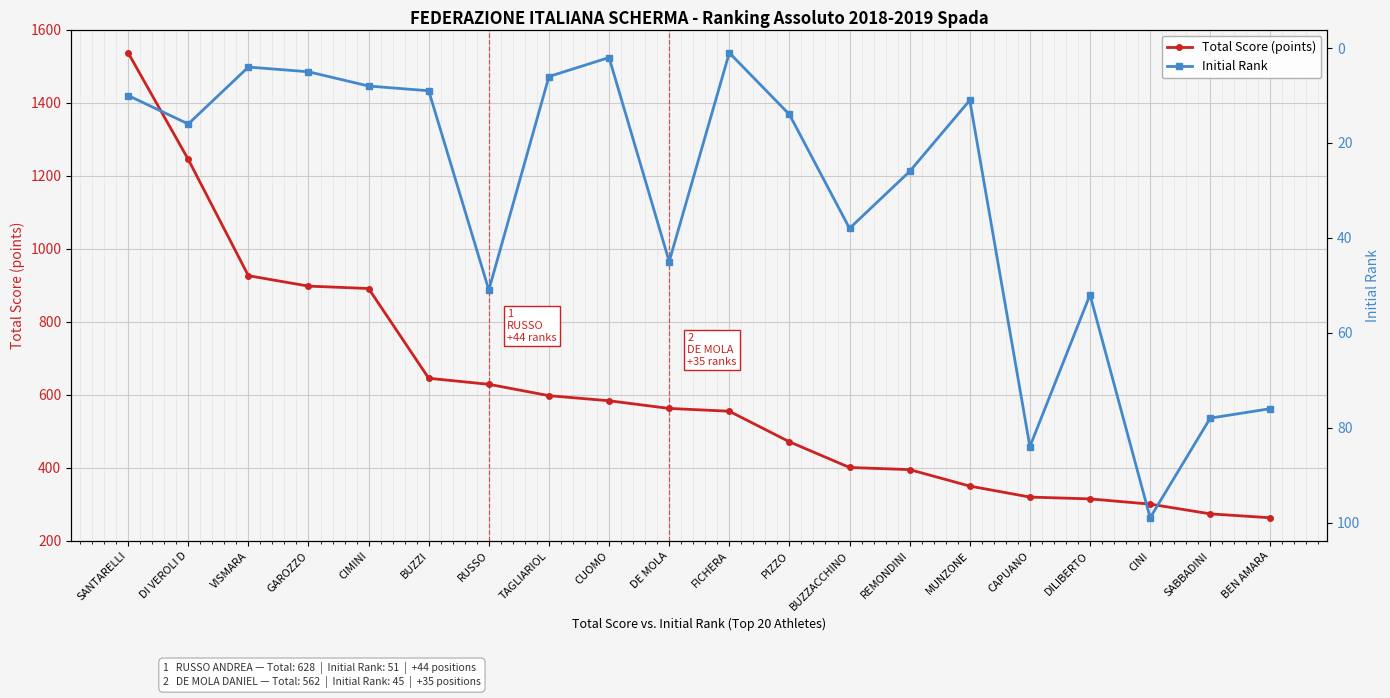

List the series in order of their peak value, lowest first.

Initial Rank, Total Score (points)